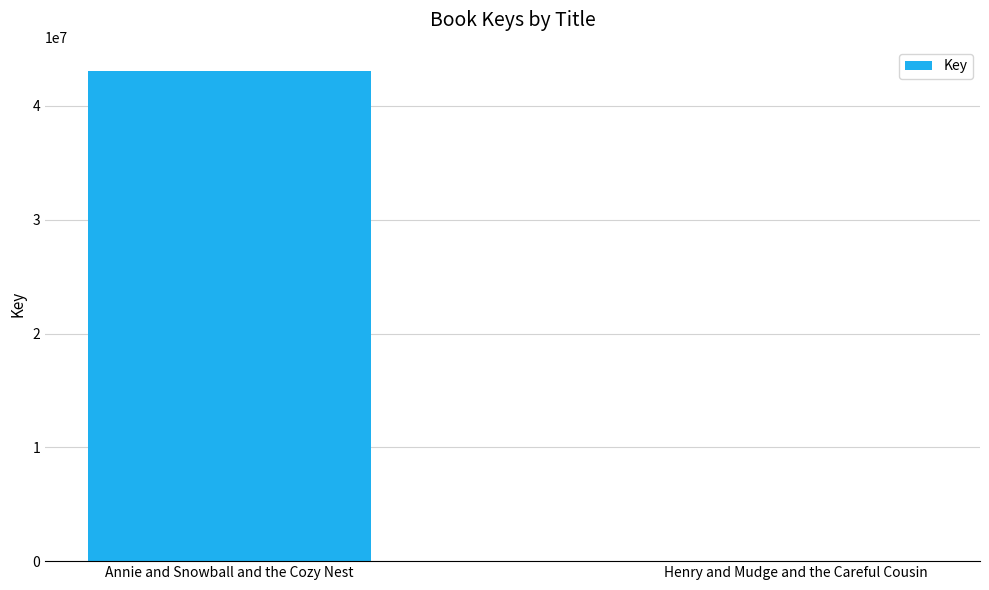

Reading left to right, extract all data points from this chart.

Annie and Snowball and the Cozy Nest=43034697	Henry and Mudge and the Careful Cousin=5544